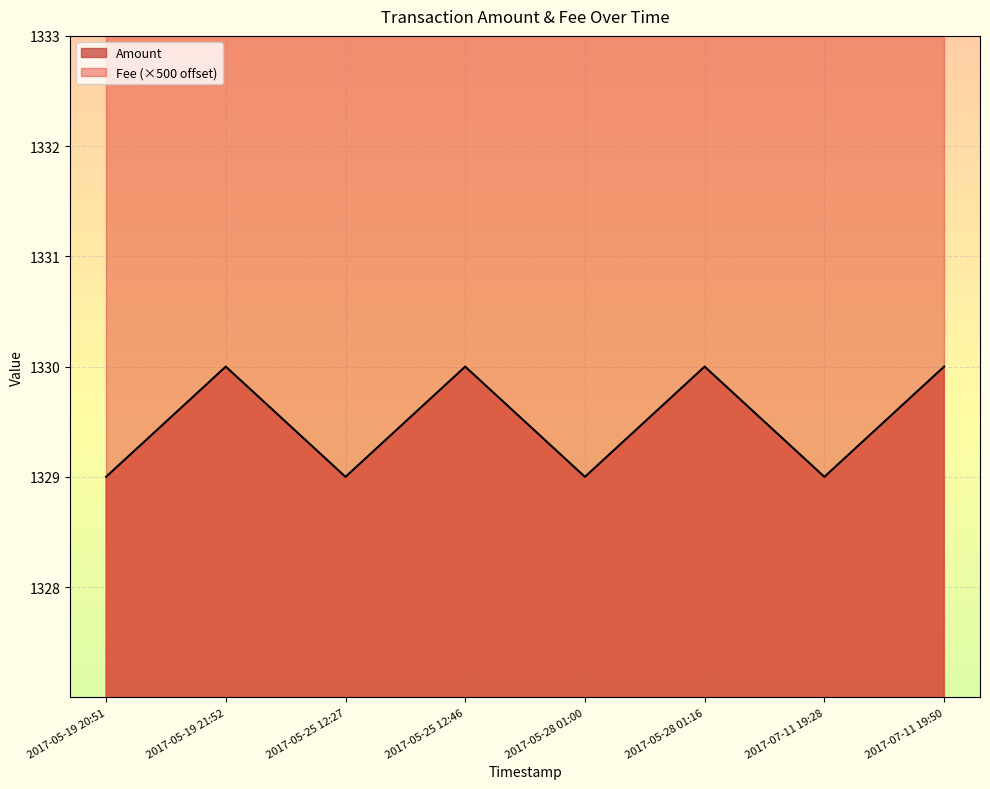

Which has a higher value, 2017-05-25 12:27 or 2017-05-19 21:52?

2017-05-19 21:52